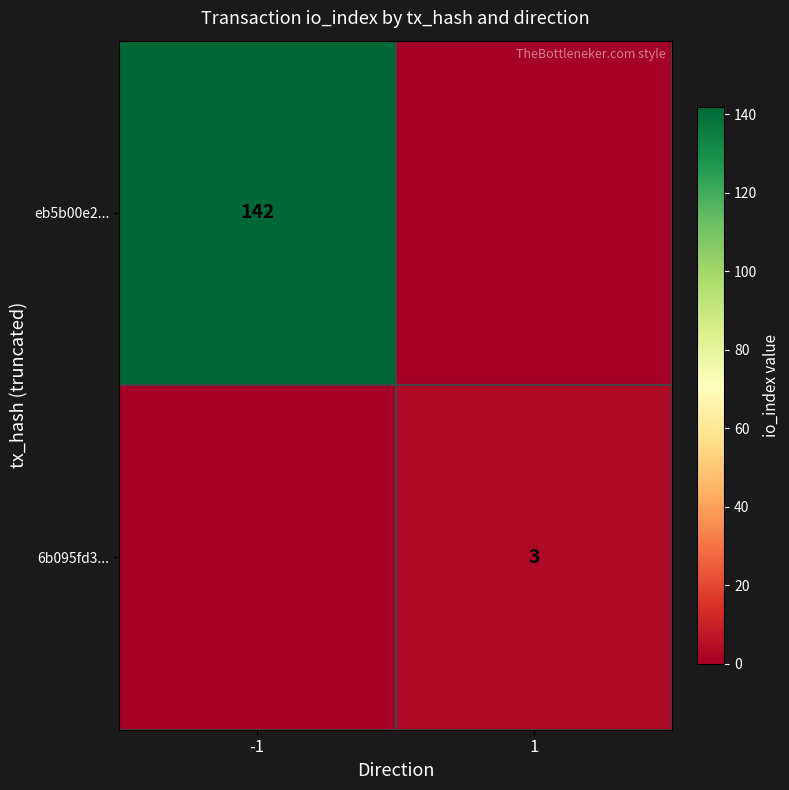

Is it true that 6b095fd3... equals 3 at 1?

True